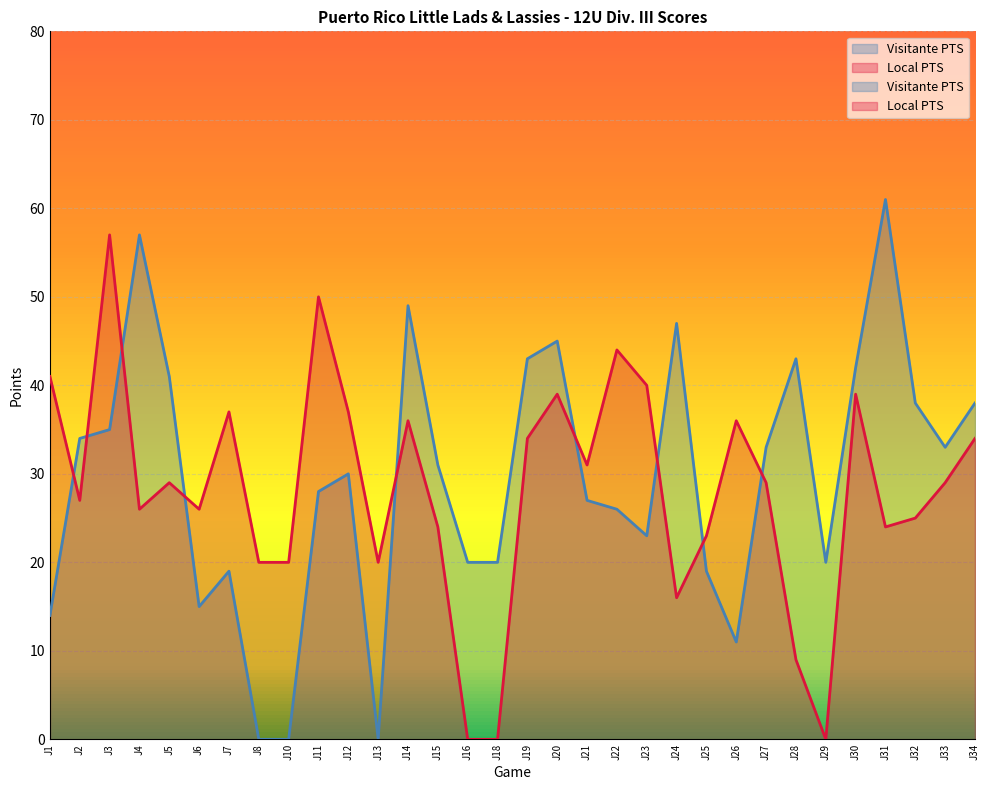

Where do Local PTS and Visitante PTS first cross each other?

J1 and J2